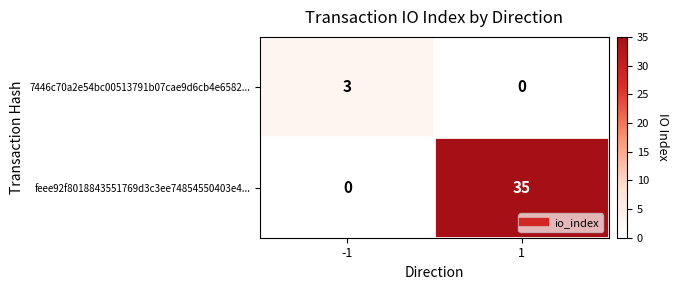

The 7446c70a2e54bc00513791b07cae9d6cb4e6582... series shows 3 at -1. True or false?

True